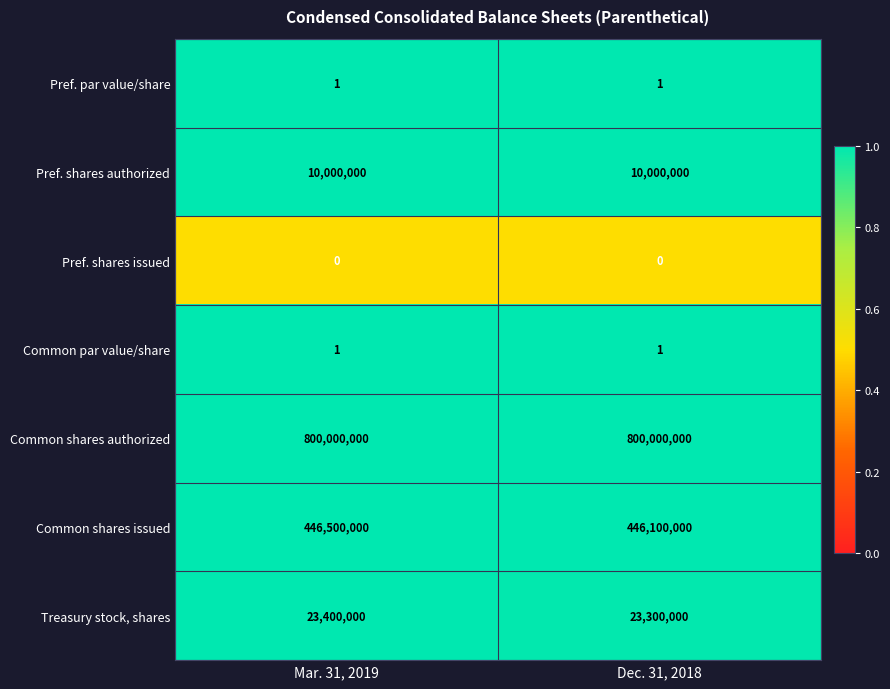

Read the Pref. shares authorized value at Dec. 31, 2018.

10000000